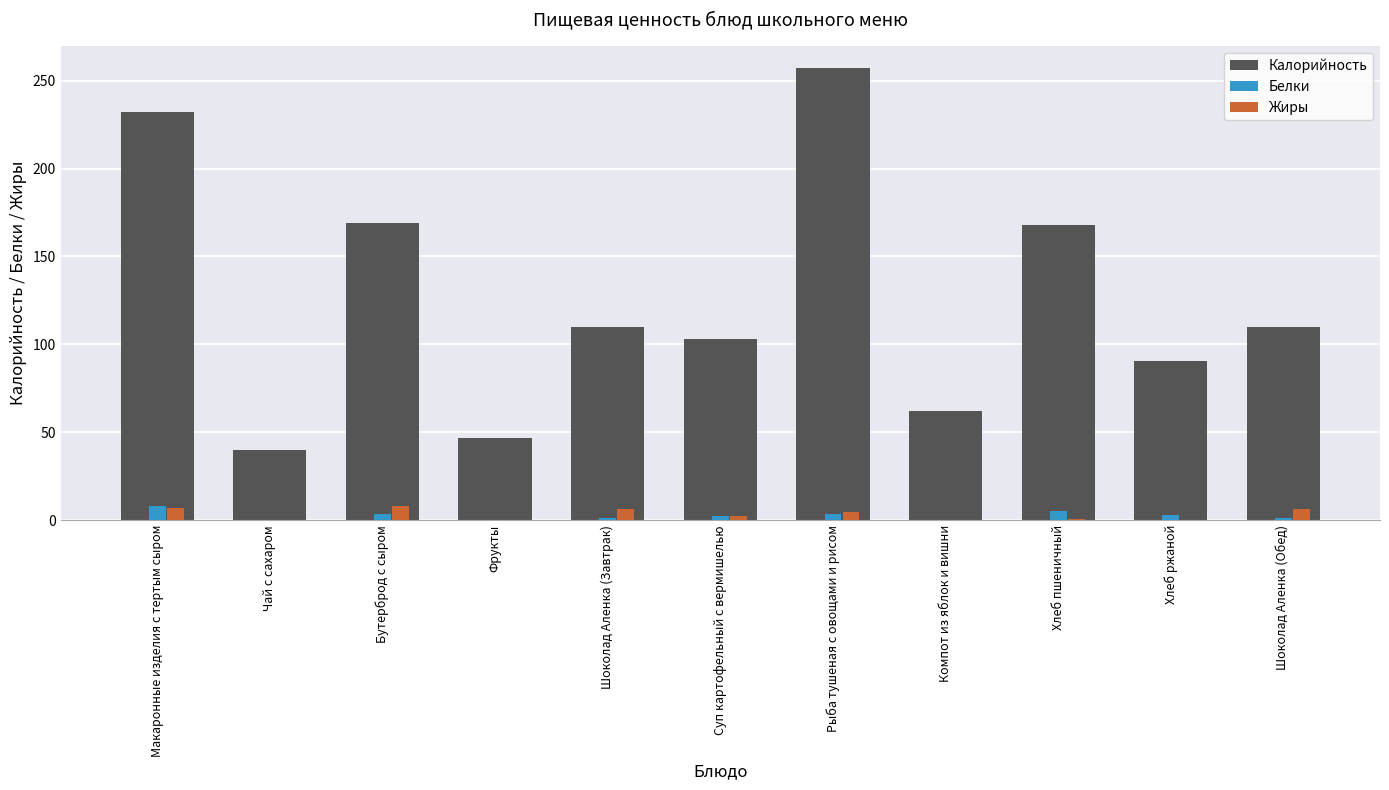

Which series has the largest total across all categories?

Калорийность